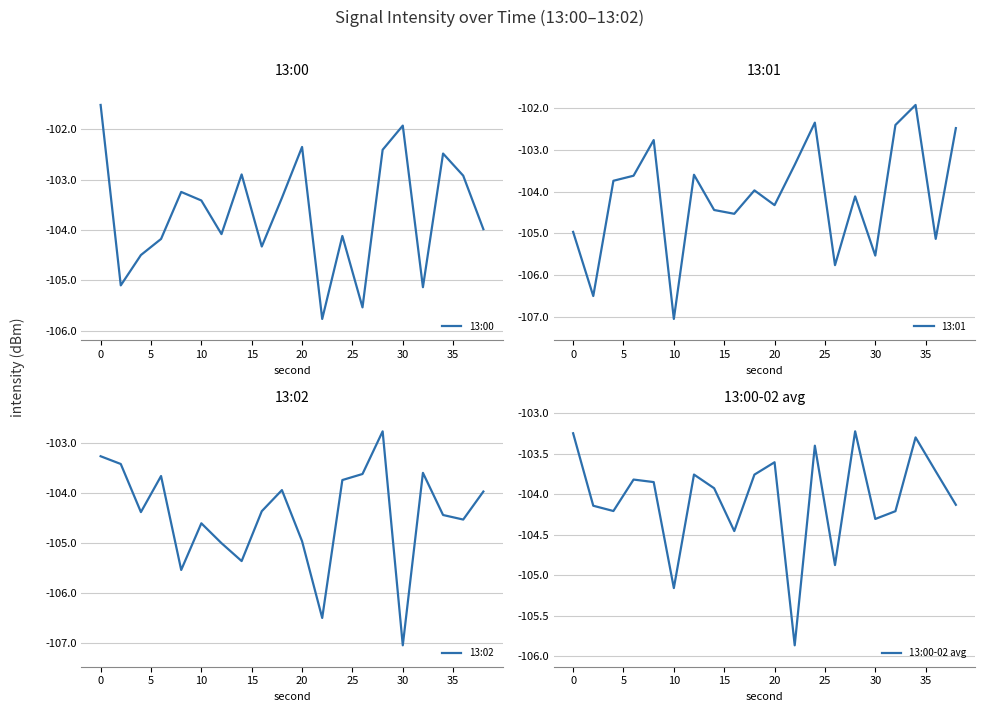

What is the average value of the 13:02 series?

-104.4